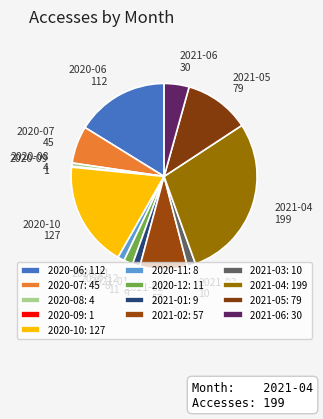

Combined, do 2021-02 and 2020-12 account for over 50%?

No